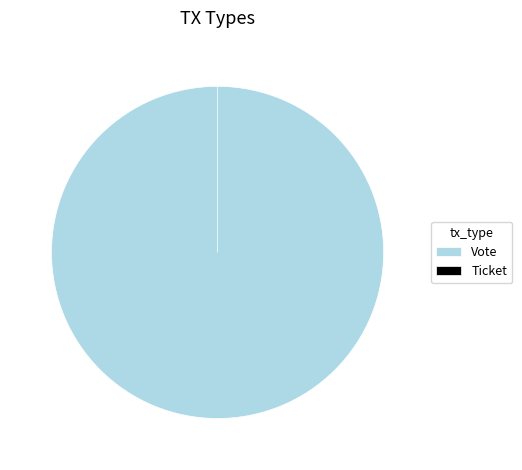

What is the change in value from Vote to Ticket?

-1